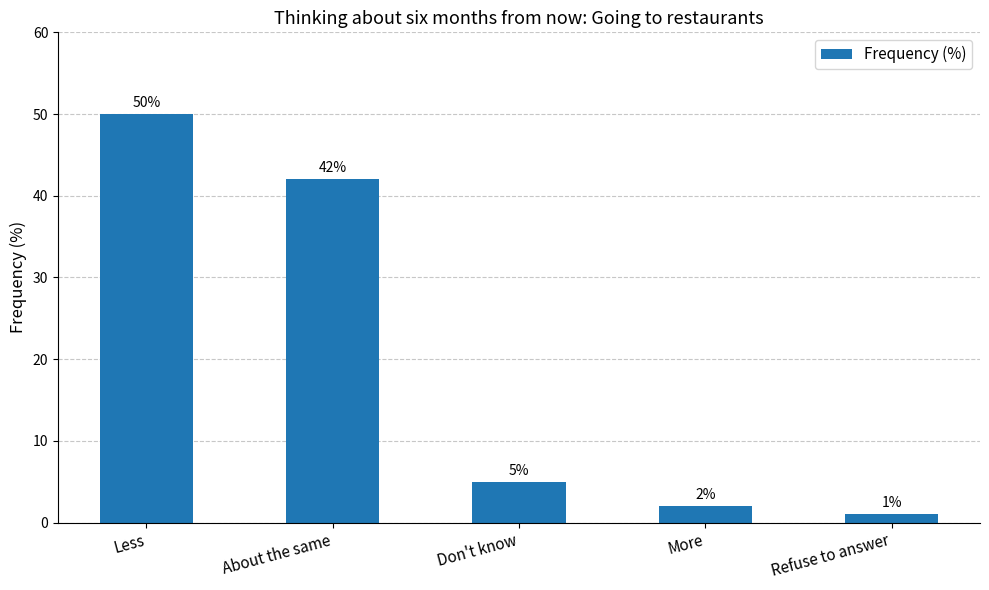

What is the greatest value displayed?

50